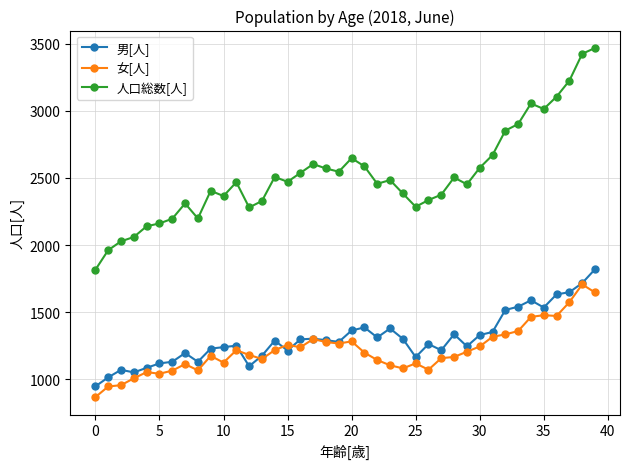

What is the value of the 人口総数[人] point at the 2nd from the left?

1962